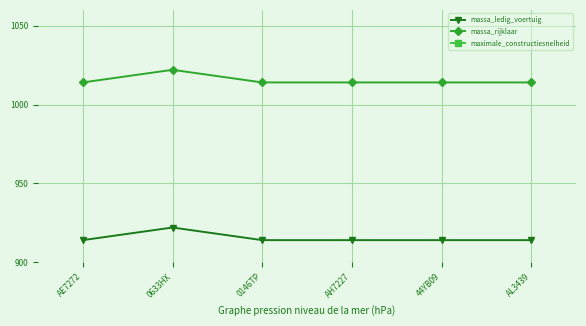

Which has a higher value, 44YB09 or AL3439?

44YB09